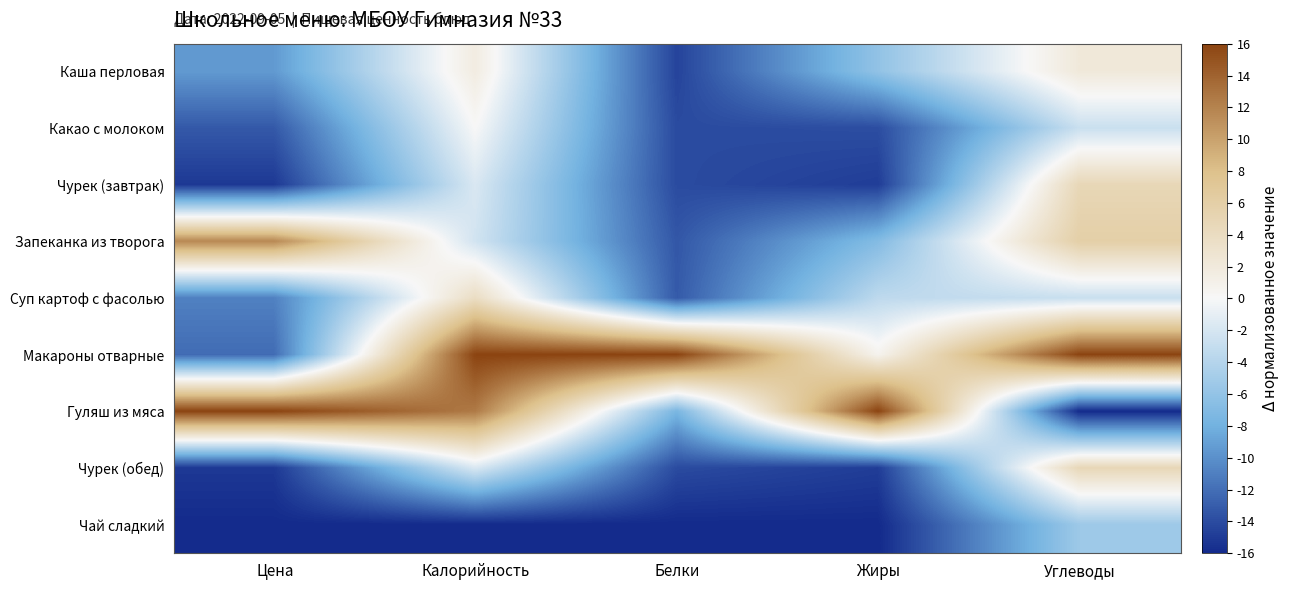

Which has a higher value, Жиры or Белки?

Жиры